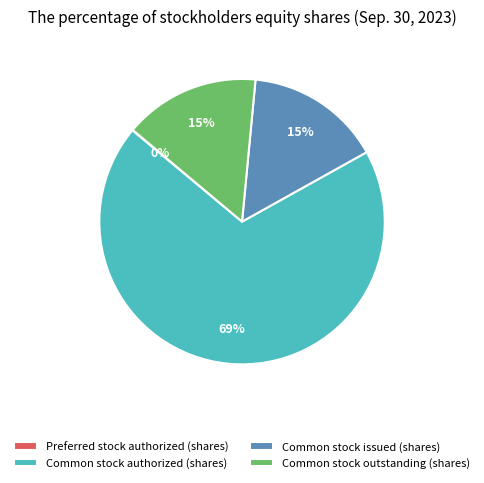

What is the largest slice in the pie chart?

Common stock authorized (shares)